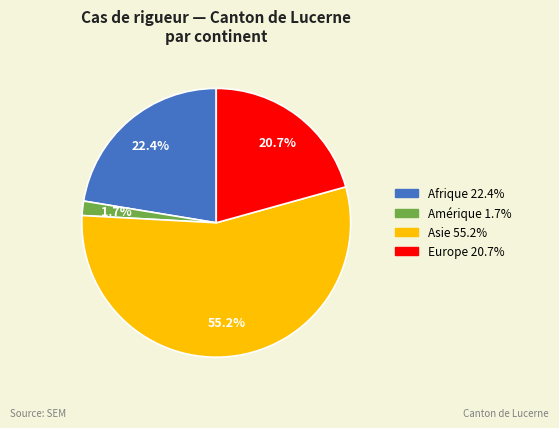

What is the largest slice in the pie chart?

Asie